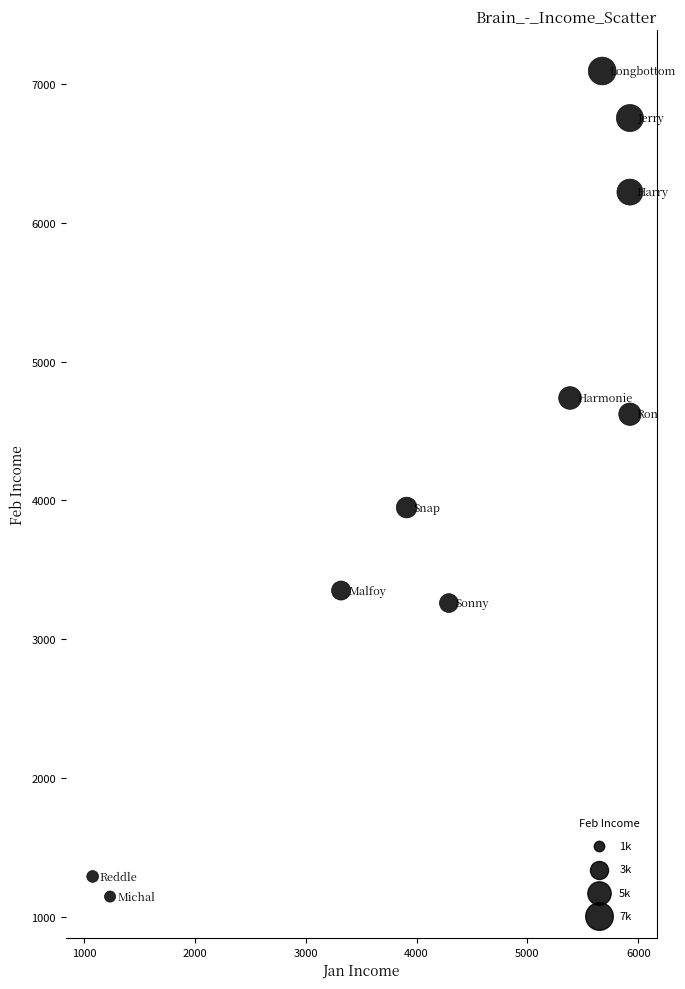

What Y value in the scatter plot is closest to 4120?

3949.3